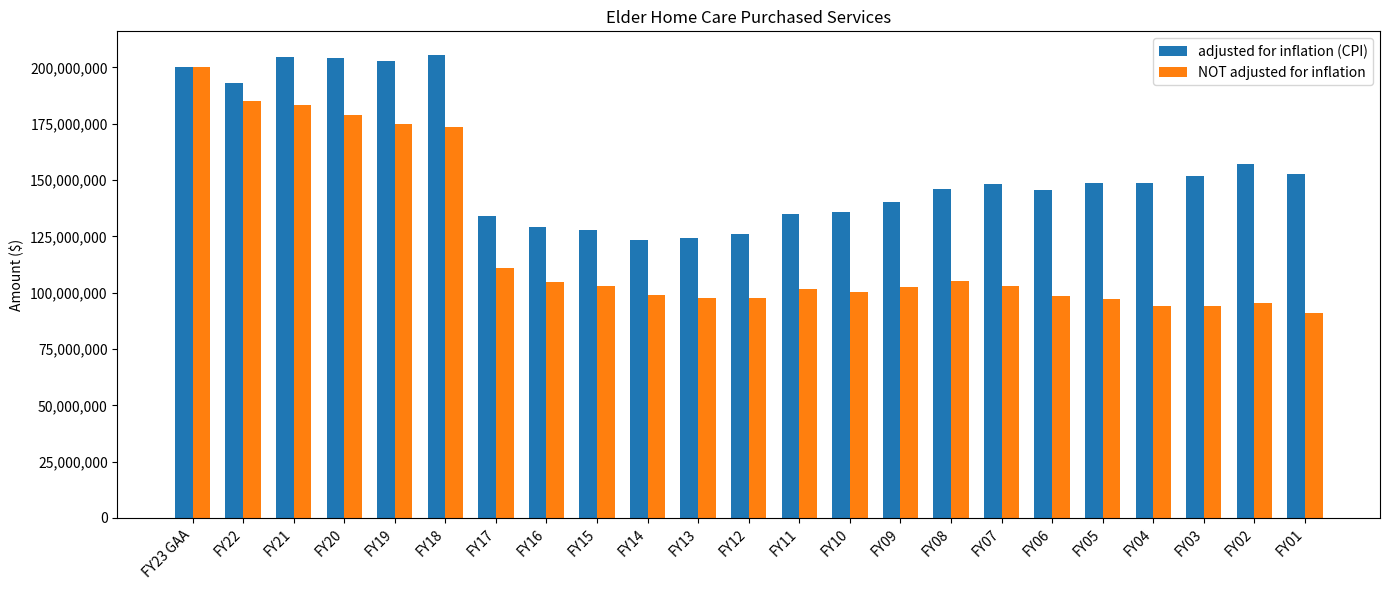

How many groups of bars are there?

23